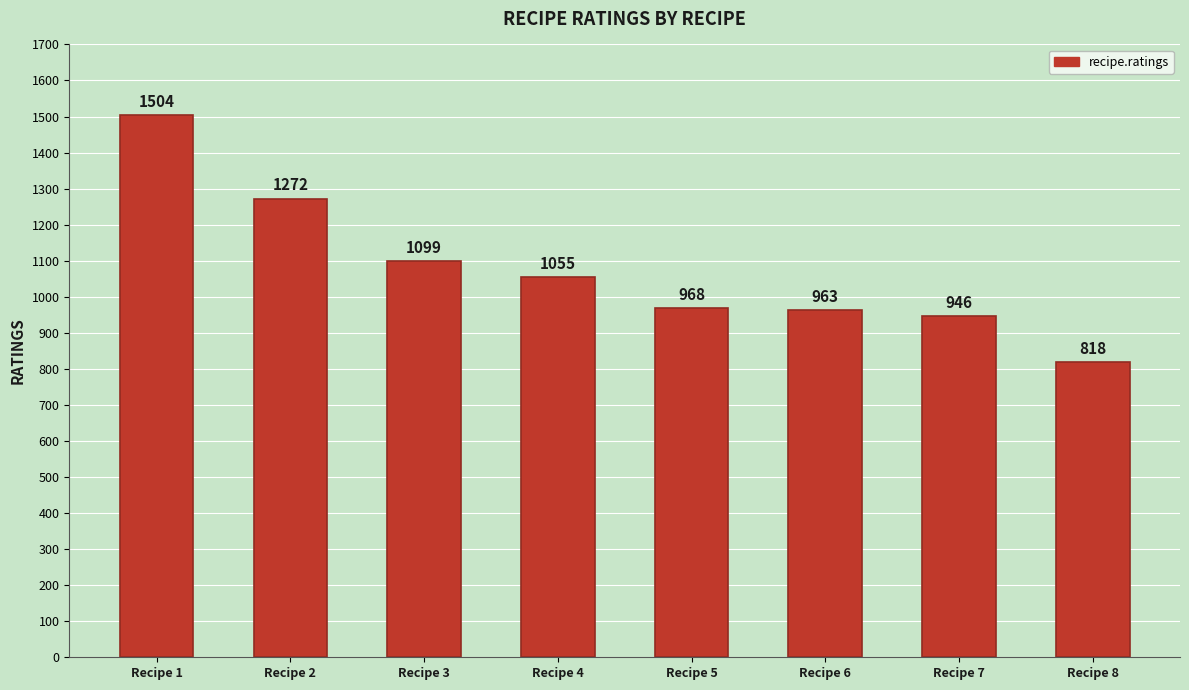

Rank the categories by value from lowest to highest.

Recipe 8, Recipe 7, Recipe 6, Recipe 5, Recipe 4, Recipe 3, Recipe 2, Recipe 1